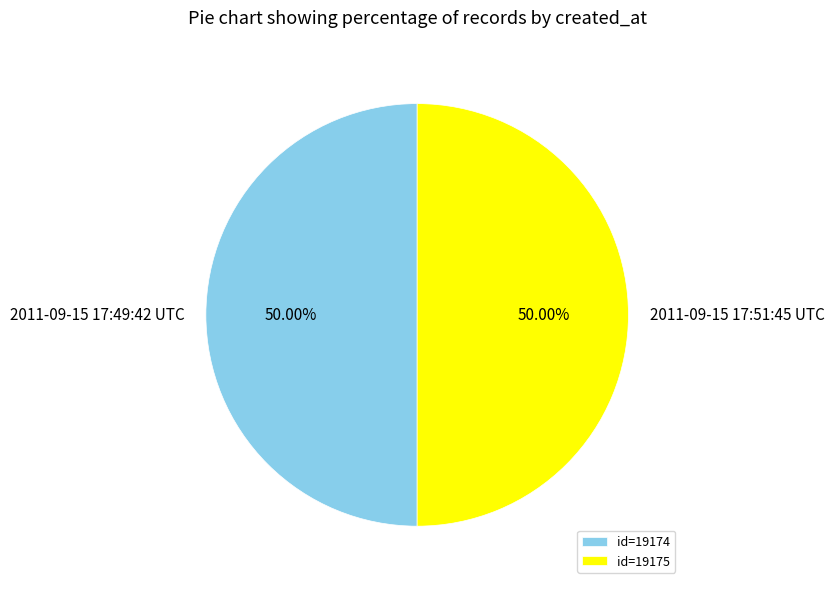

Approximately how many times larger is the value at 2011-09-15 17:49:42 UTC compared to 2011-09-15 17:51:45 UTC?

1.0